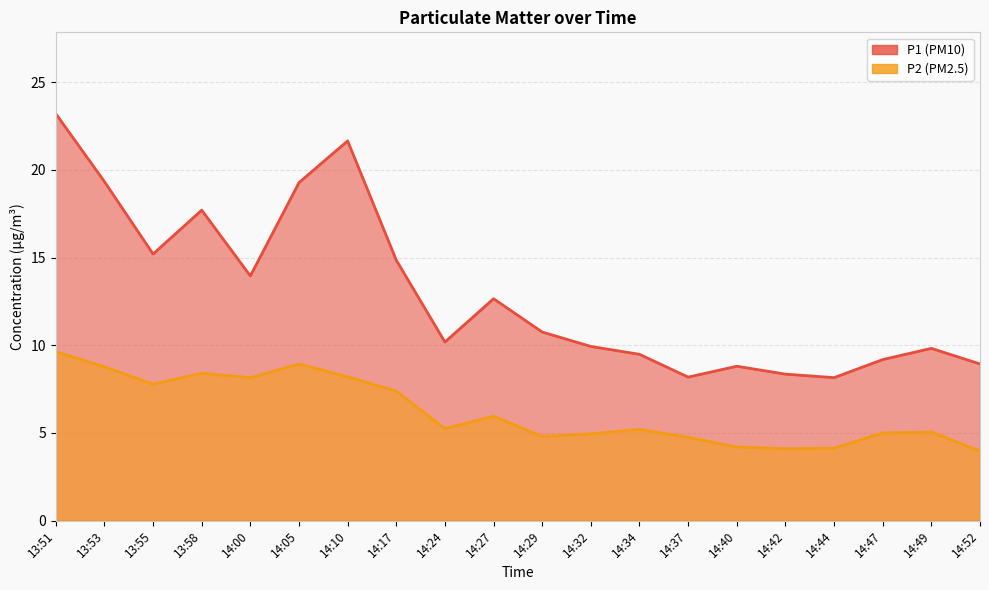

Reading left to right, what are all the values shown in this chart?

P1: 23.2	19.3	15.2	17.7	13.9	19.3	21.6	14.8	10.2	12.7	10.8	9.9	9.5	8.2	8.8	8.3	8.2	9.2	9.8	8.9
P2: 9.6	8.8	7.8	8.4	8.2	8.9	8.2	7.4	5.2	6.0	4.8	5.0	5.2	4.8	4.2	4.1	4.1	5.0	5.0	4.0